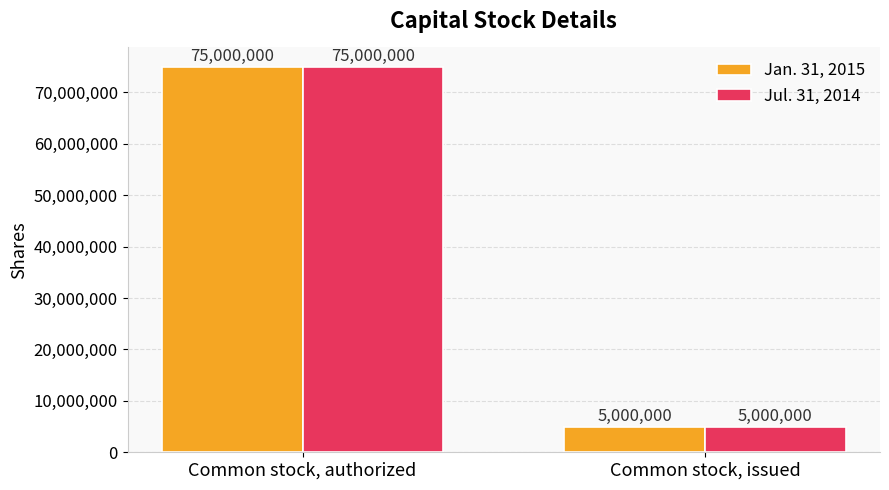

Which category has the highest value in the Jul. 31, 2014 series?

Common stock, authorized